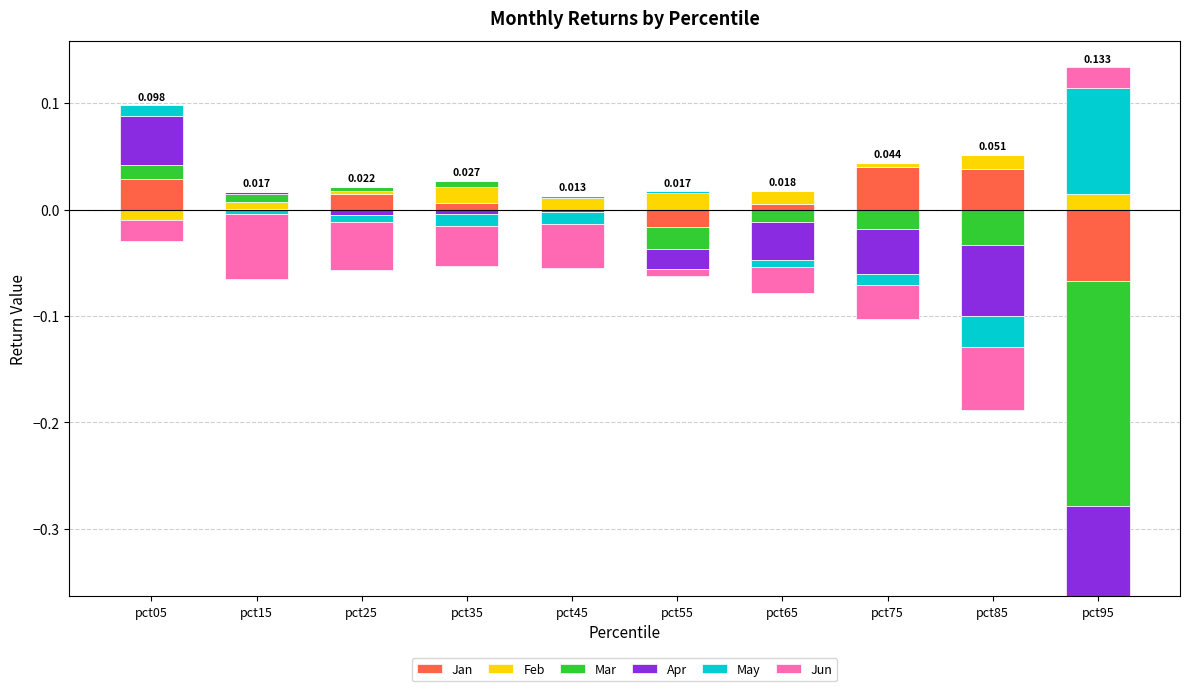

The value of Mar at pct15 is 0.0. True or false?

False